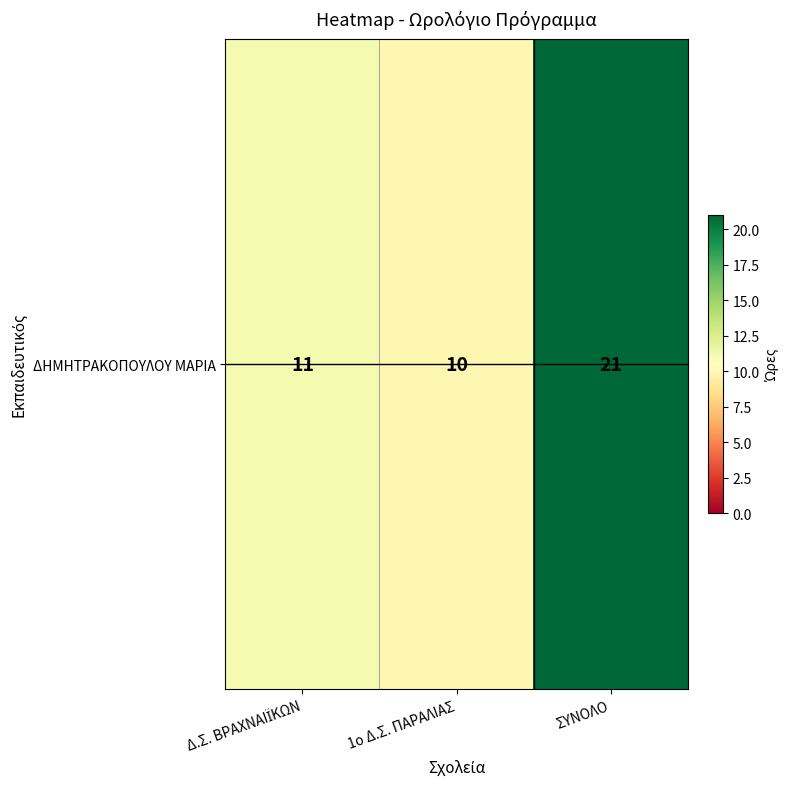

Where is the data nearest to the value 15?

Δ.Σ. ΒΡΑΧΝΑΙΪΚΩΝ